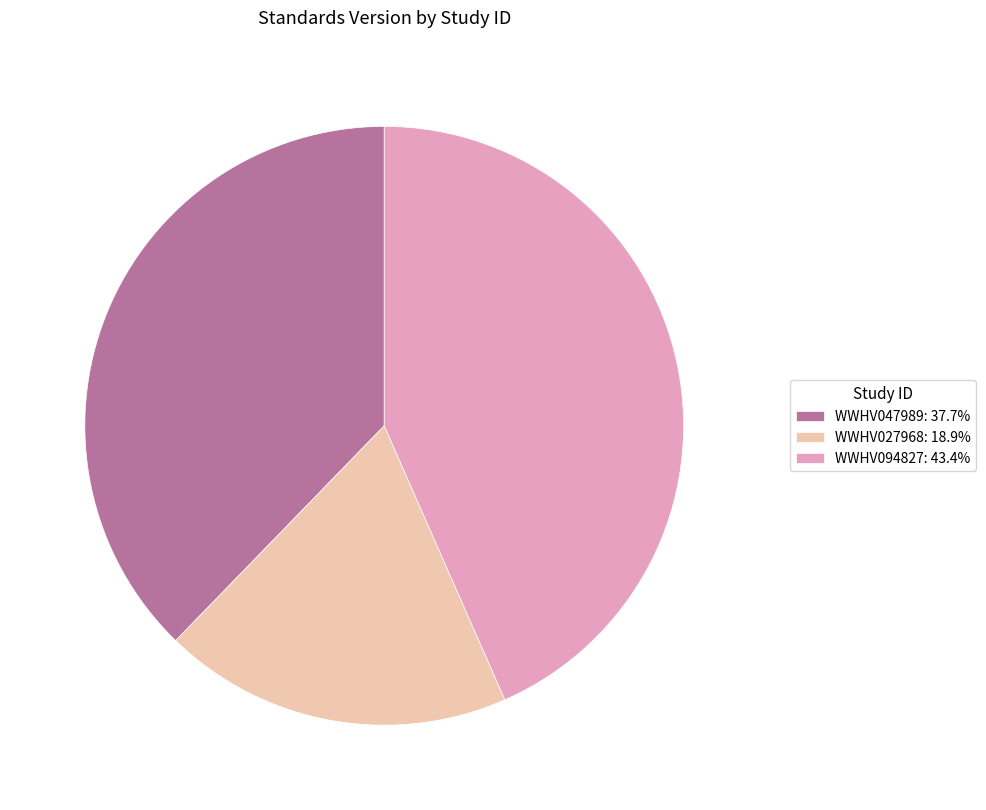

Is it true that WWHV047989 is 44% of the pie?

False